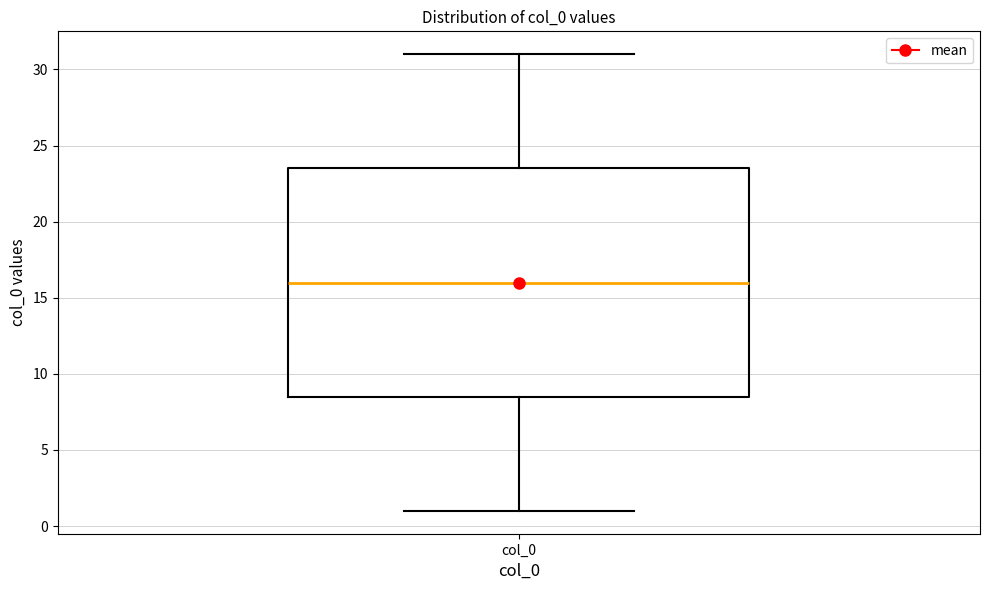

Read this box plot against the y-axis: the position of the median line, the range covered by the box, and the ends of both whiskers. The values are not printed on the chart, so give them approximately, as read against the axis.

median 16.0, box 8.5 to 23.5, whiskers 1.0 to 31.0